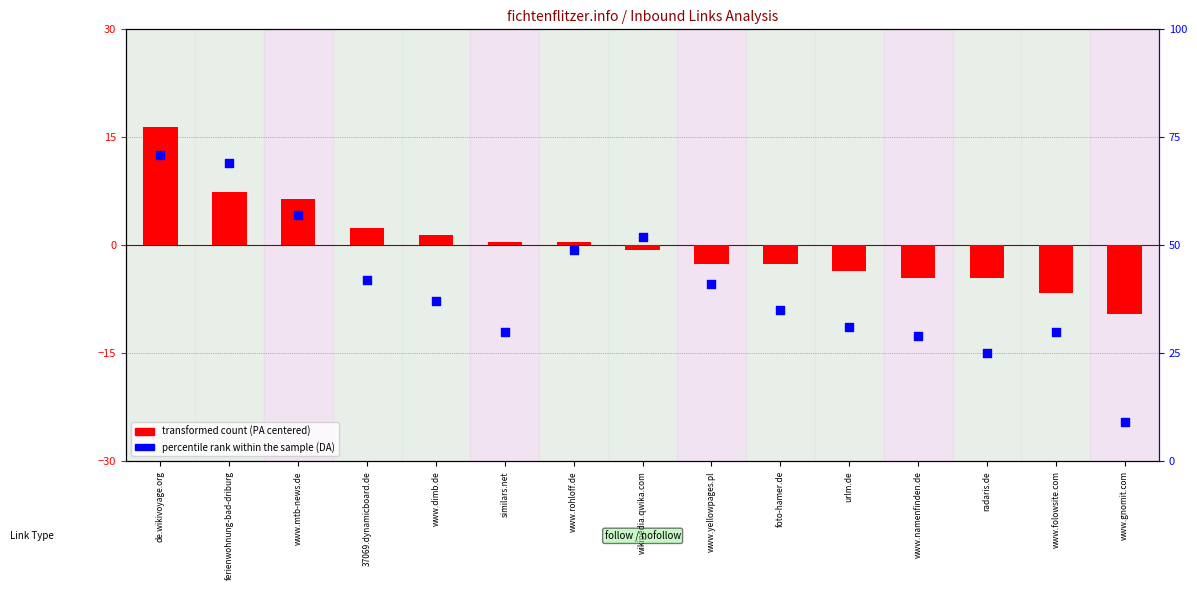

At which category is the sum across all series the highest?

de.wikivoyage.org